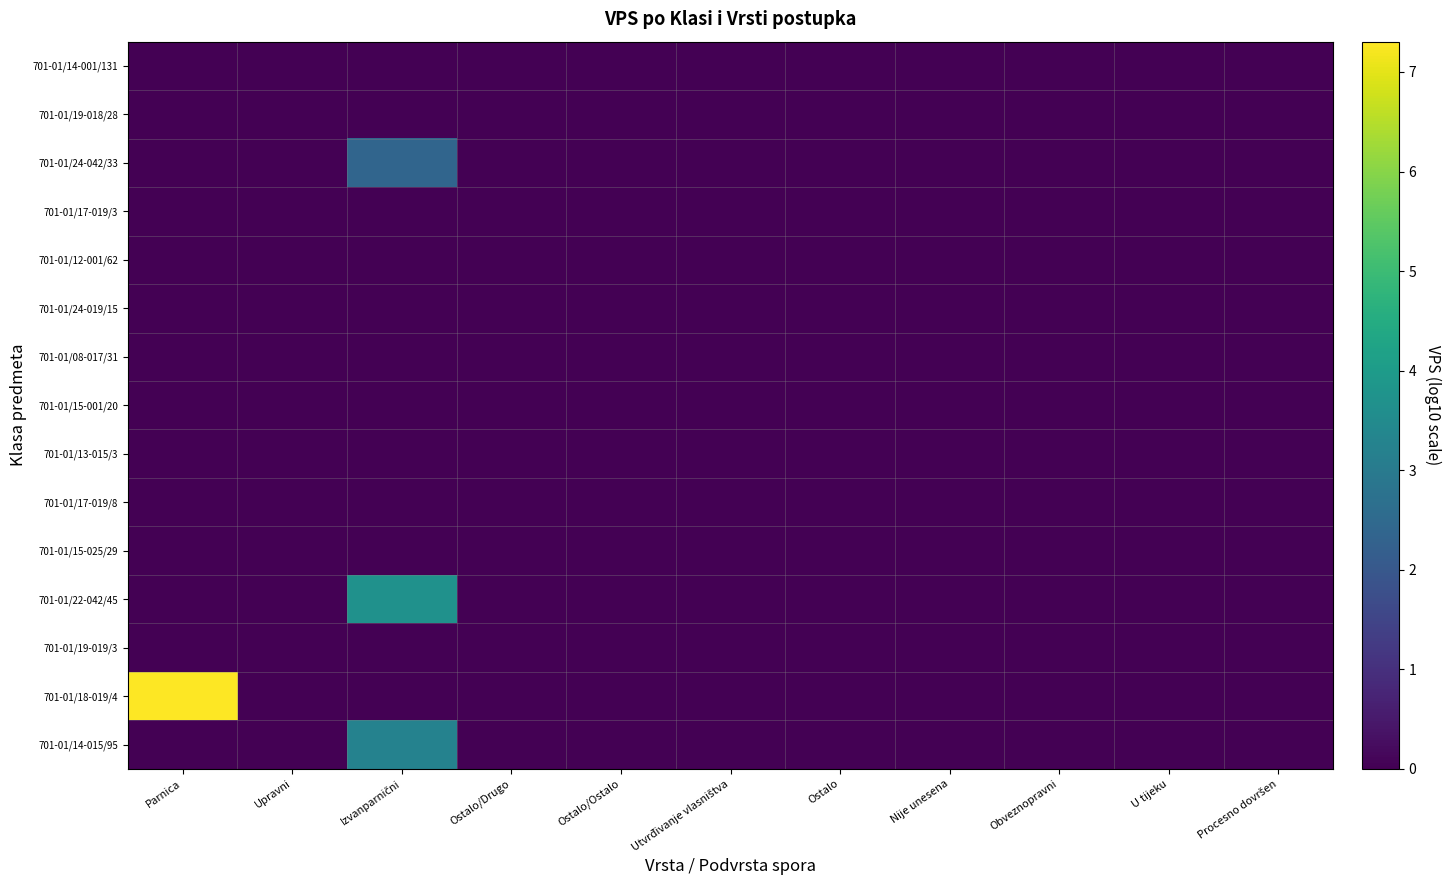

Which has a higher value, Procesno dovršen or Ostalo/Drugo?

Procesno dovršen